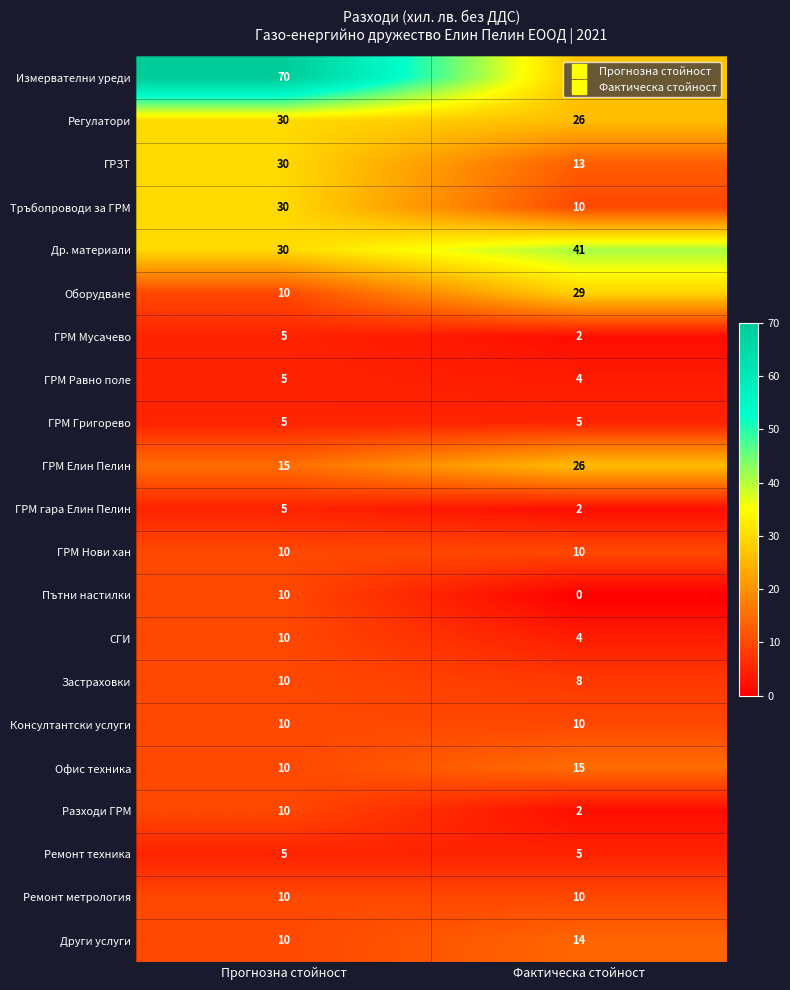

At which label is ГРМ Мусачево closest to 3?

Фактическа стойност